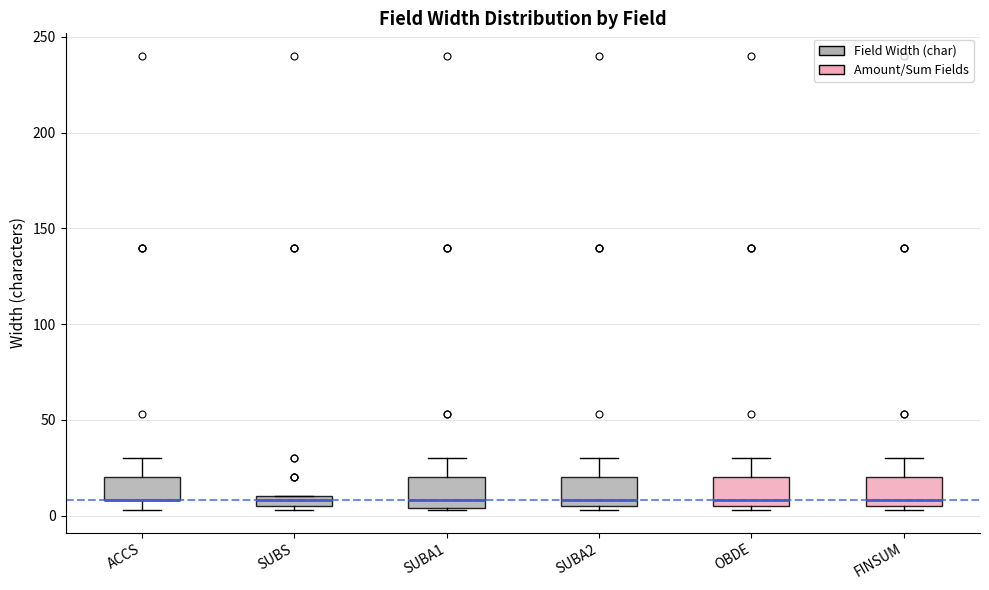

Where does the upper whisker of the box for OBDE end on the y-axis? The values are not printed on the chart, so give them approximately, as read against the axis.

30